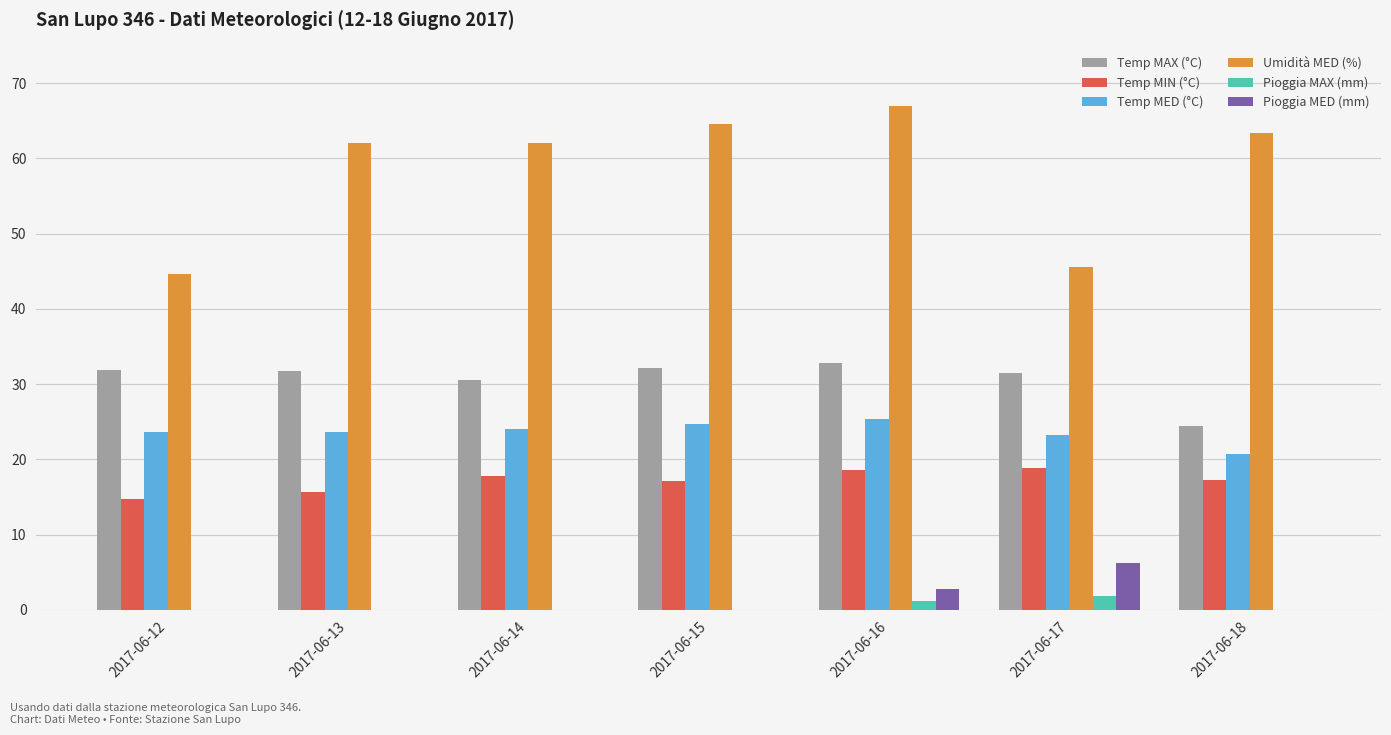

Is it true that Pioggia MAX (mm) equals 0.0 at 2017-06-18?

True